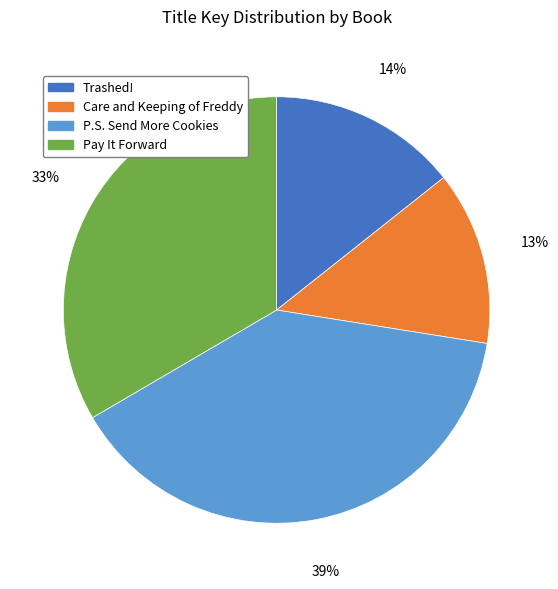

Is it true that P.S. Send More Cookies is 39% of the pie?

True